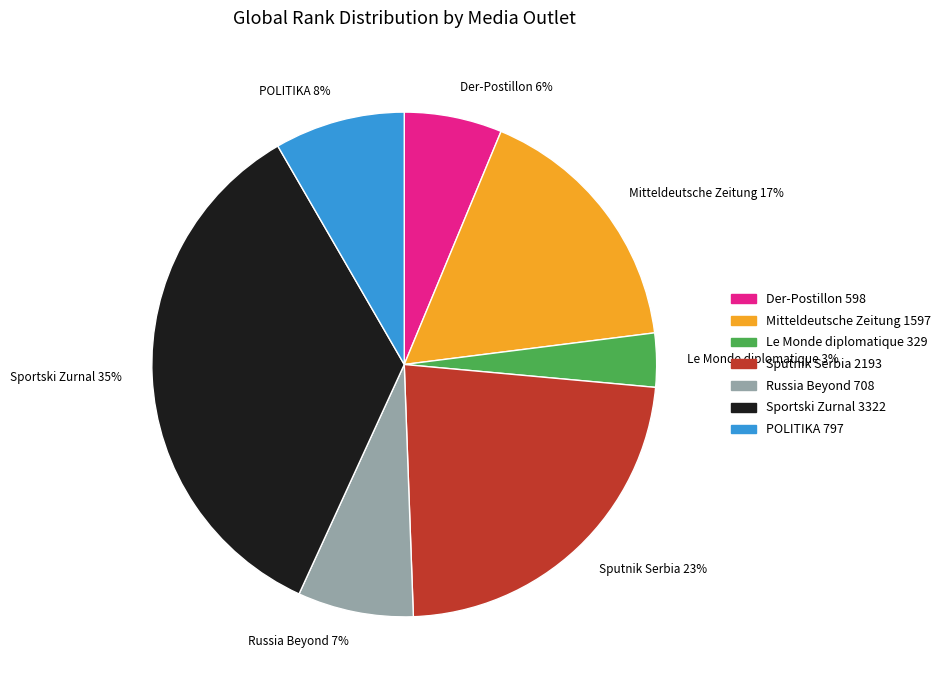

The Sputnik Serbia slice represents 23% of the pie. True or false?

True